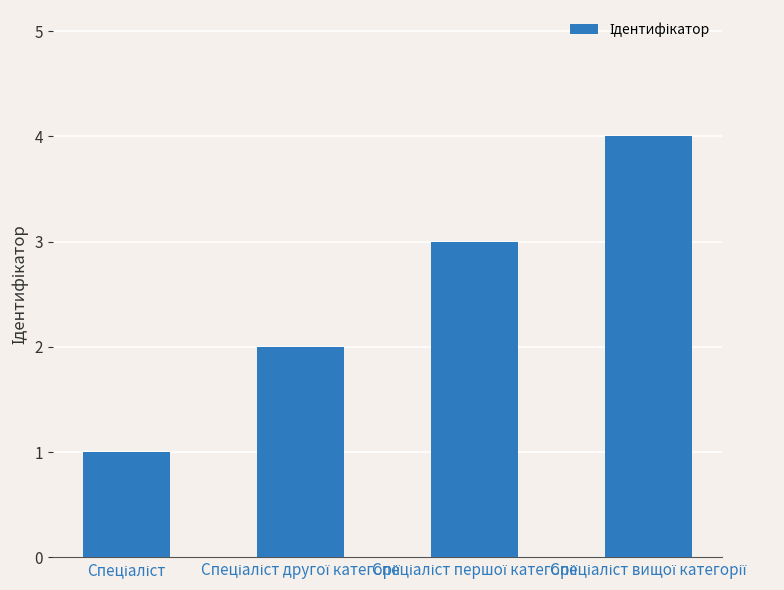

Reading right to left, list all the values displayed in this chart.

4	3	2	1